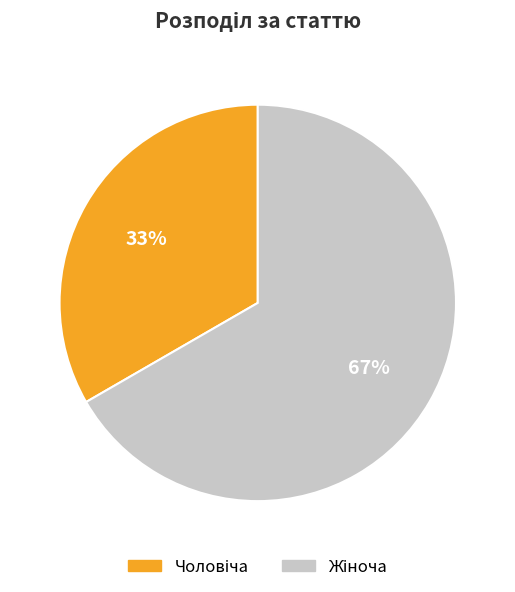

Does any single category account for the majority?

Yes